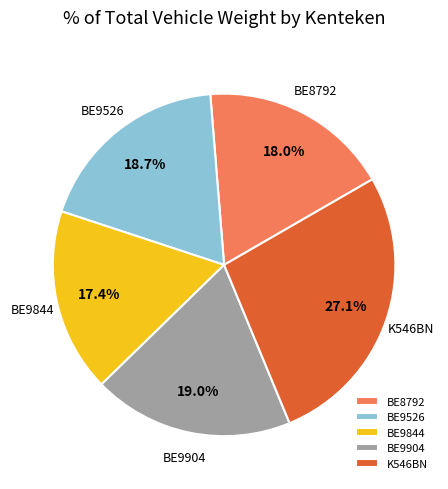

Which has a higher value, BE8792 or BE9904?

BE9904